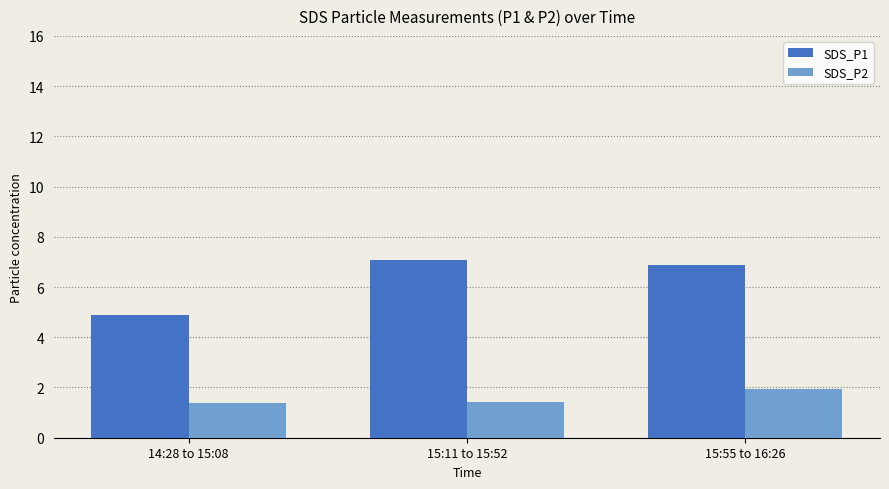

The SDS_P1 series shows 7.1 at 15:11 to 15:52. True or false?

True